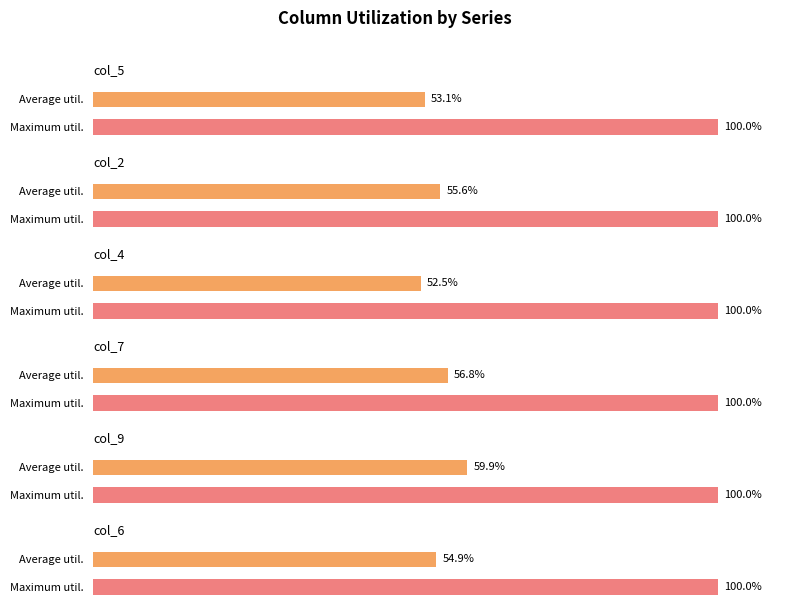

The value of col_9 at 6 is 1. True or false?

False